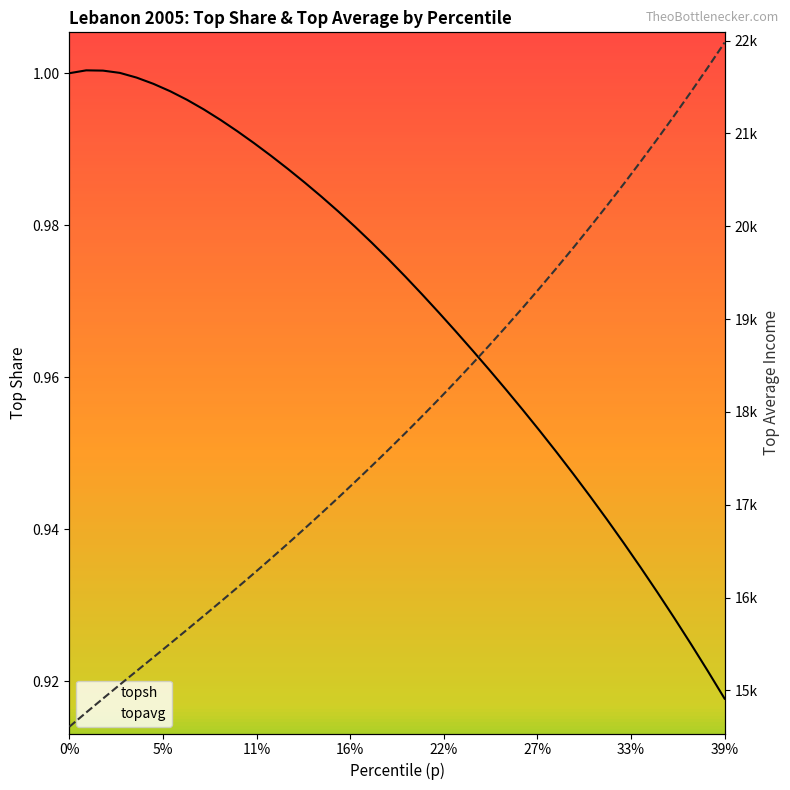

How many lines are shown in the chart?

2